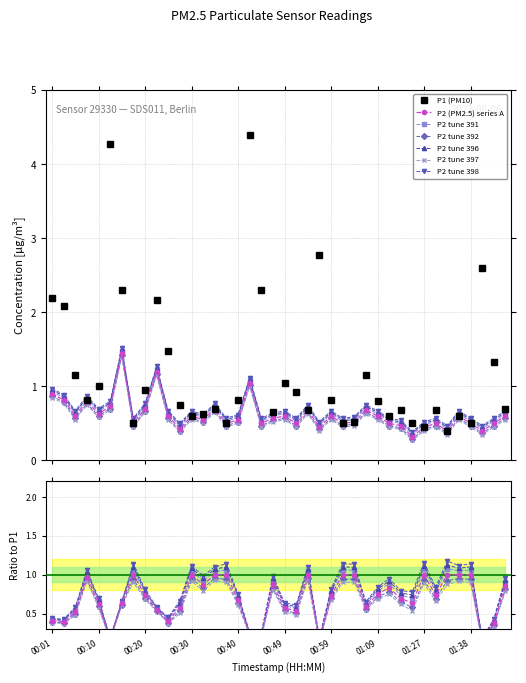

What is the total value across all series at 00:13?

5.0